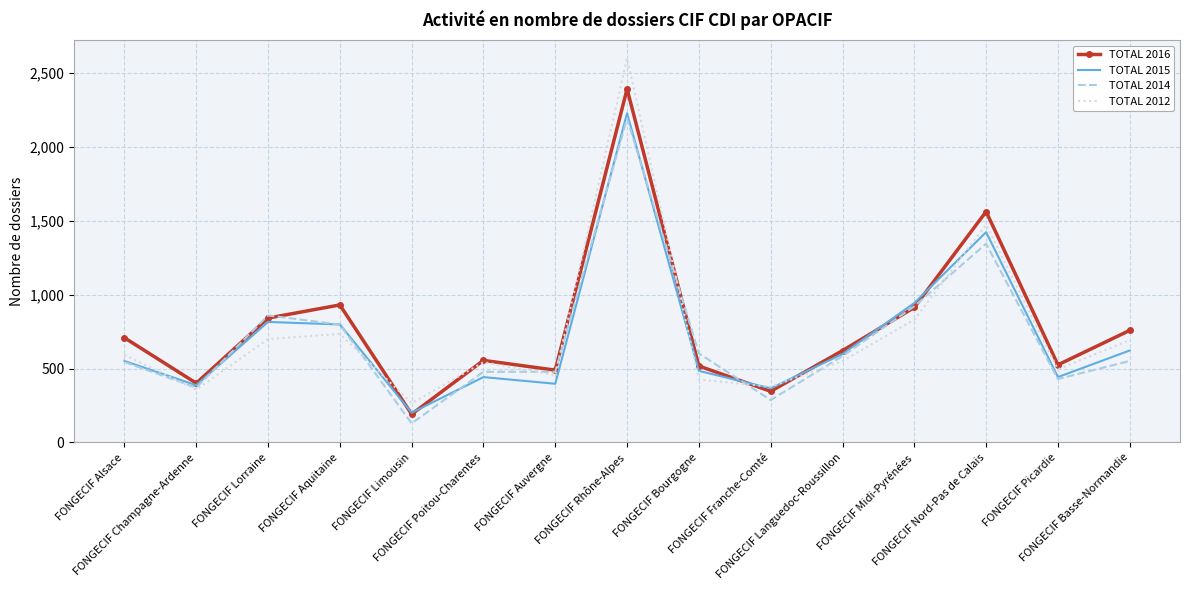

Which series has the largest range (max minus min)?

TOTAL 2012